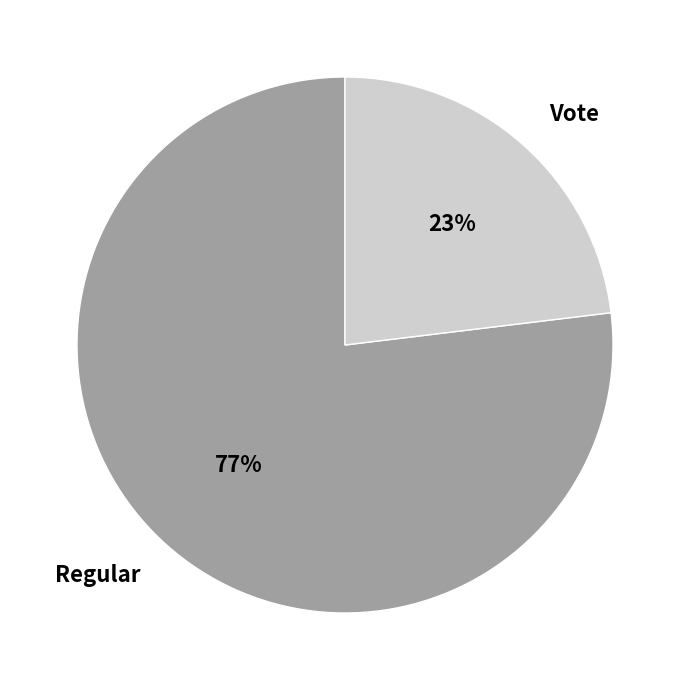

The Vote slice represents 23% of the pie. True or false?

True